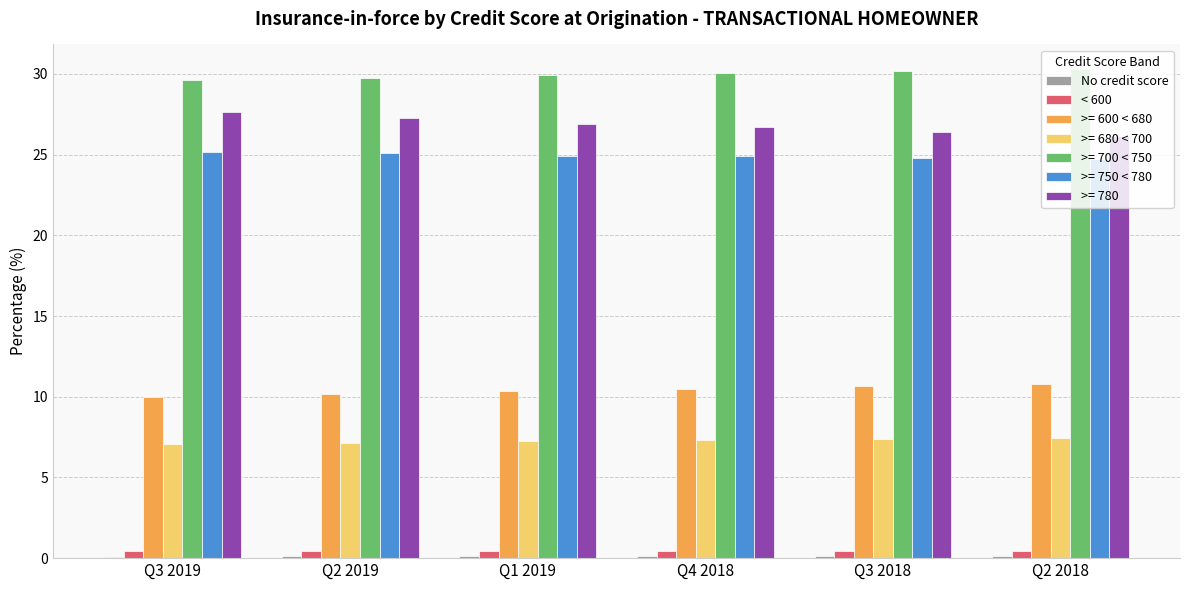

True or false: >= 750 < 780 has a value of 25.2 at Q3 2019.

True